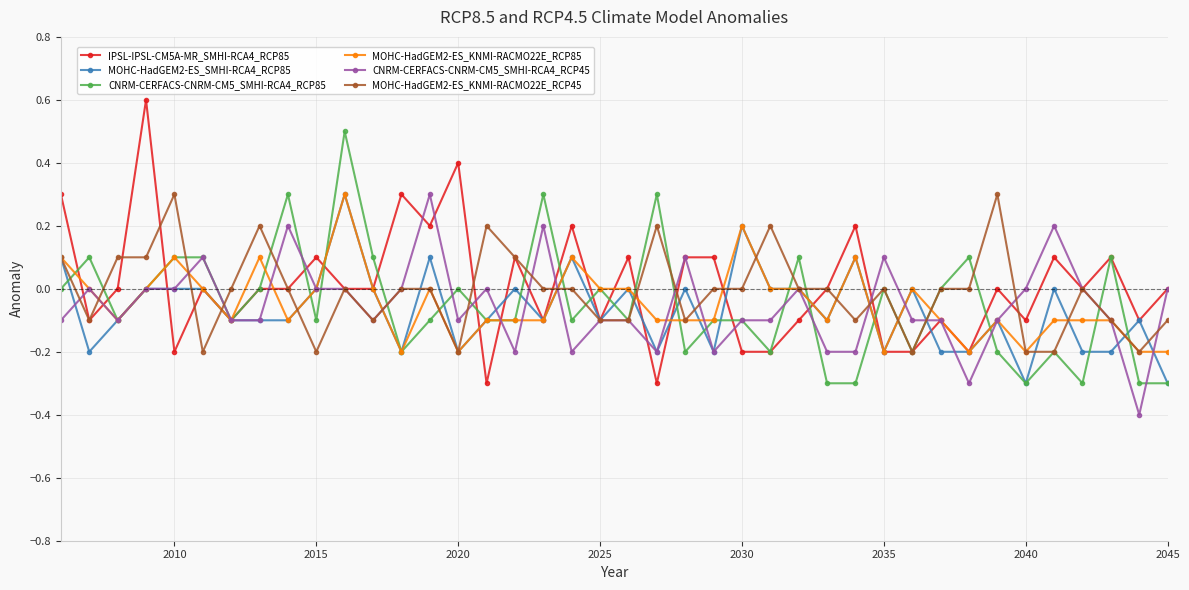

What is the minimum value for MOHC-HadGEM2-ES_SMHI-RCA4_RCP85?

-0.3